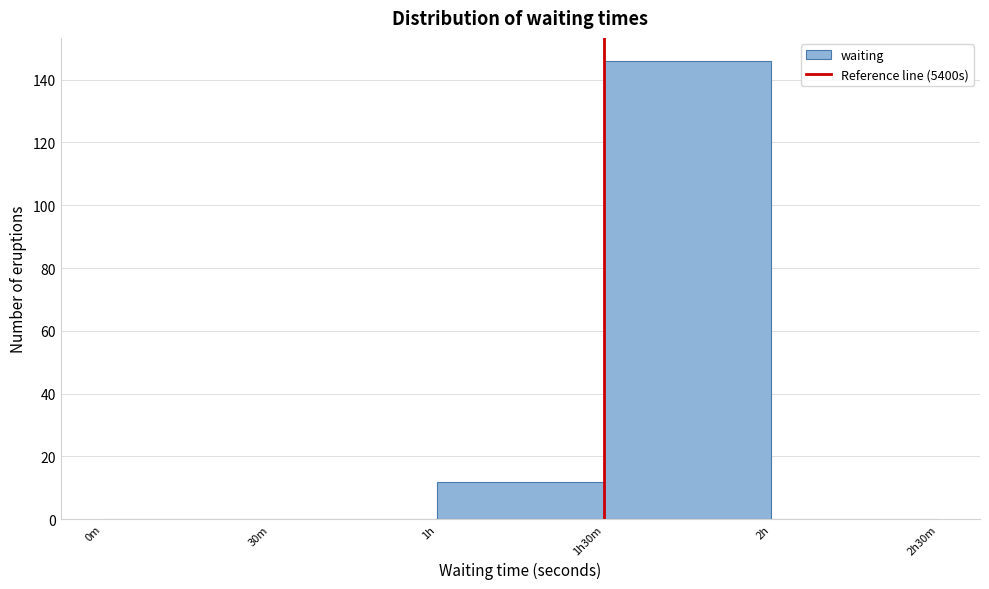

Reading left to right, what are all the values shown in this chart?

0m=0	30m=0	1h=12	1h30m=146	2h=0